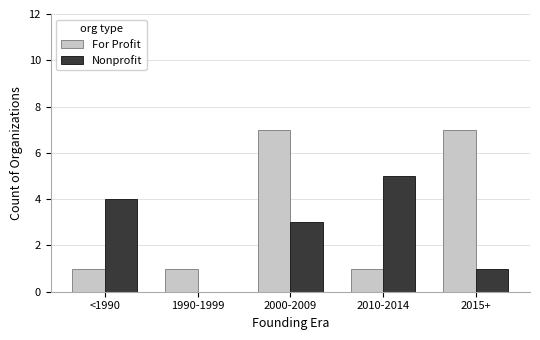

What is the highest value of the For Profit series?

7